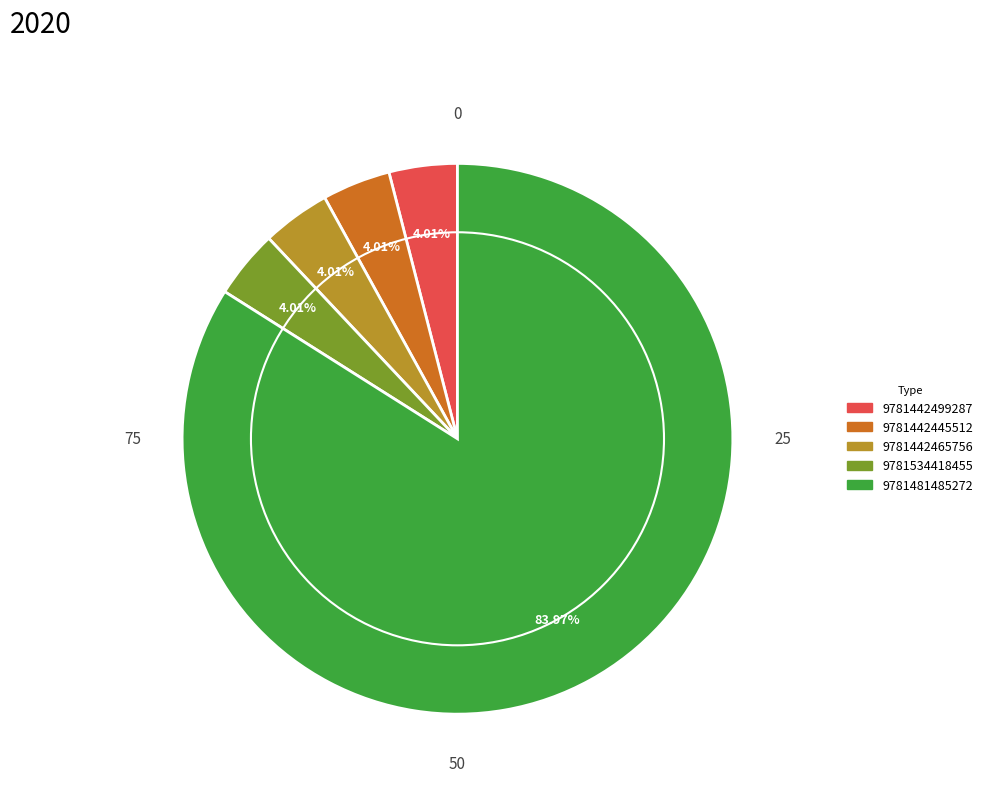

True or false: 9781442499287 accounts for 14% of the total.

False